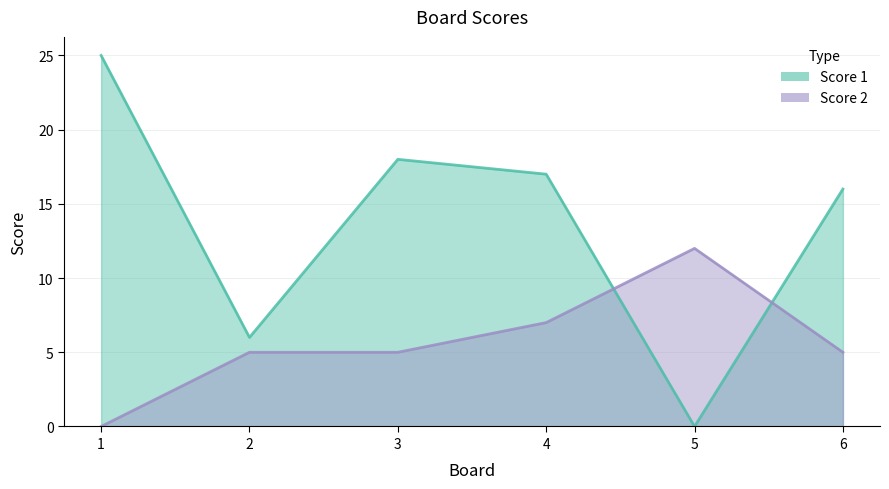

What is the sum of all Score 1 values?

82